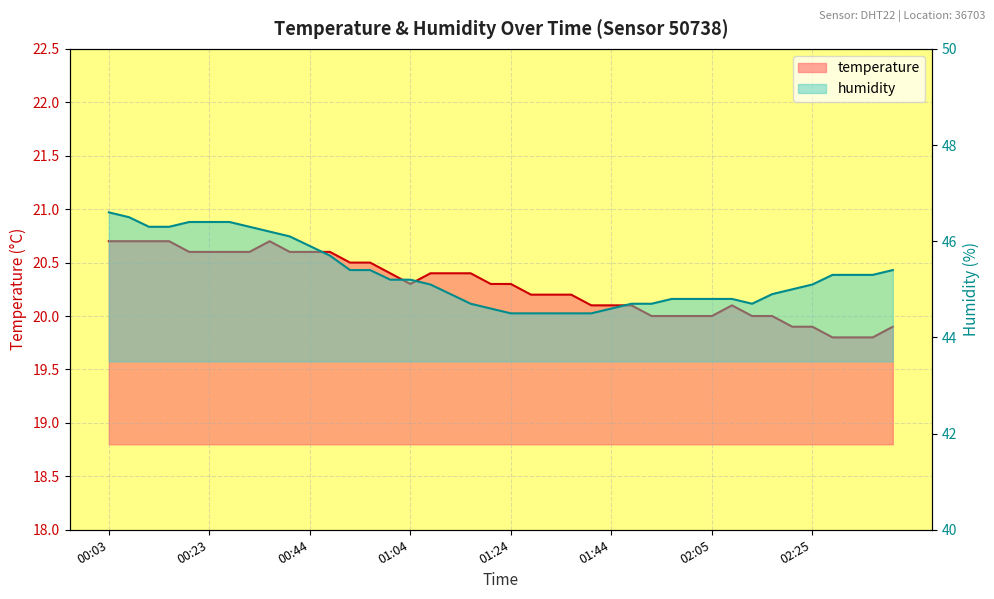

How many lines are shown in the chart?

2